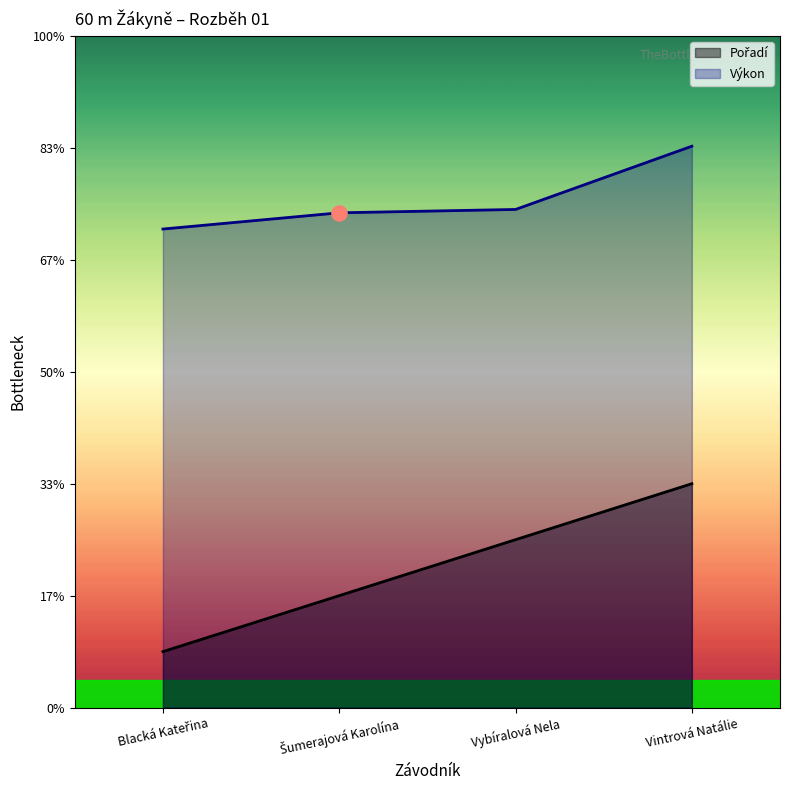

At which category is the sum across all series the highest?

Vintrová Natálie